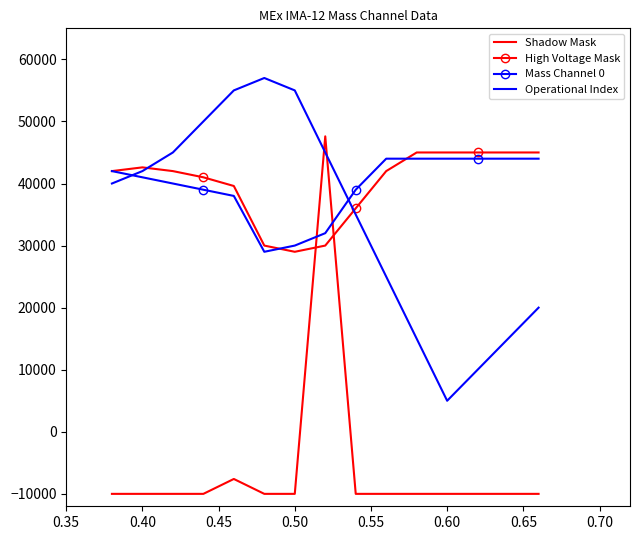

What are all the series names shown in the legend?

Shadow Mask, High Voltage Mask, Mass Channel 0, Operational Index